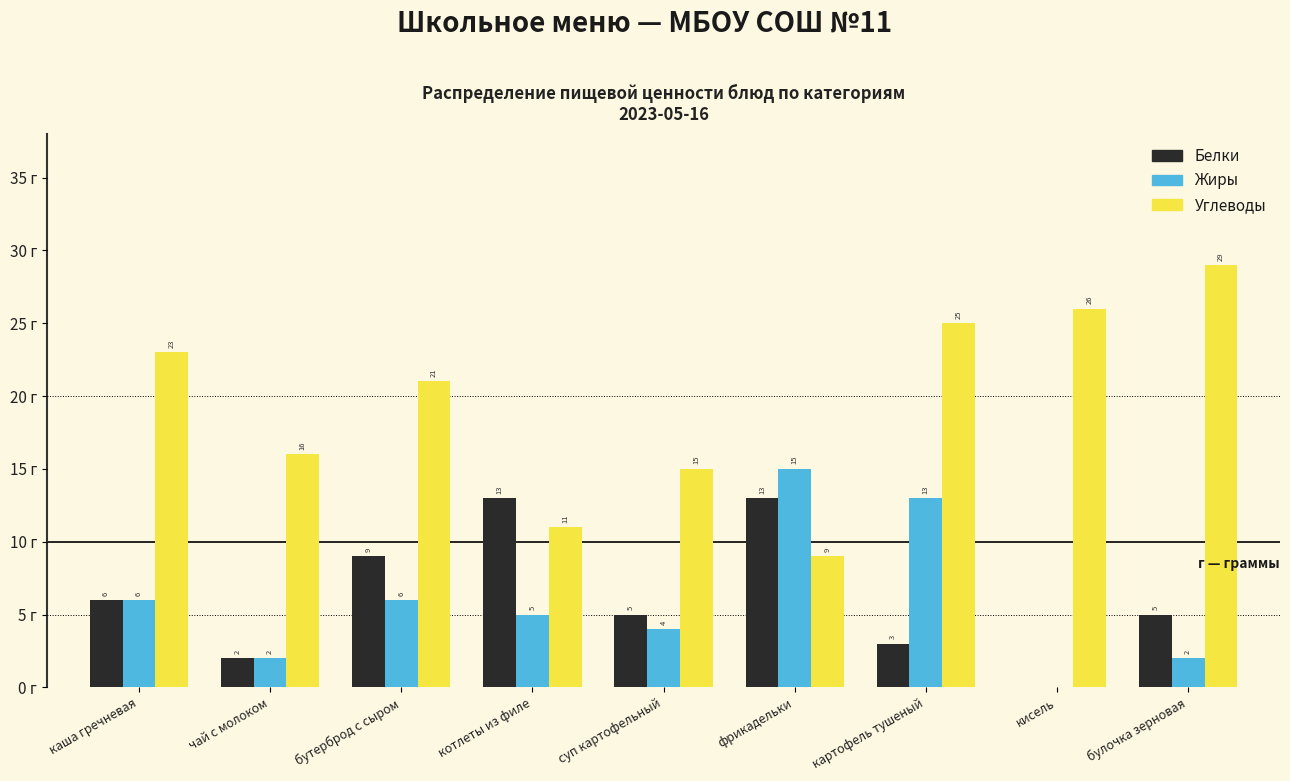

Is the value of Белки at фрикадельки greater than the value of Углеводы at суп картофельный?

No